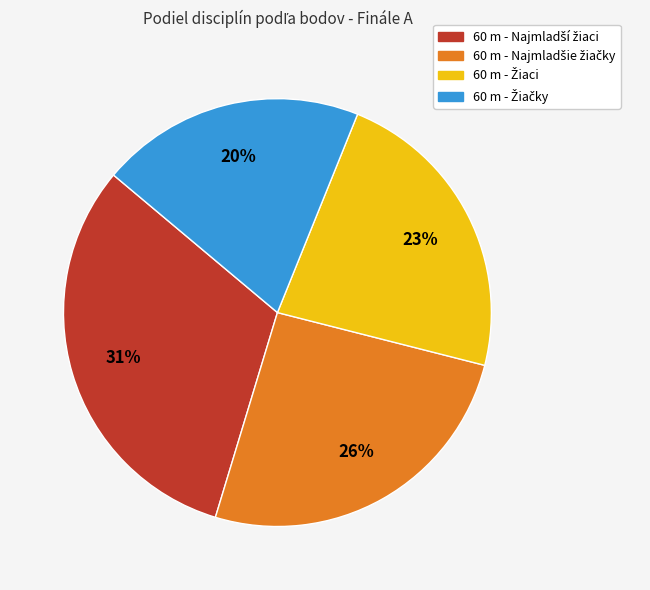

Is there any slice that represents more than half of the pie?

No